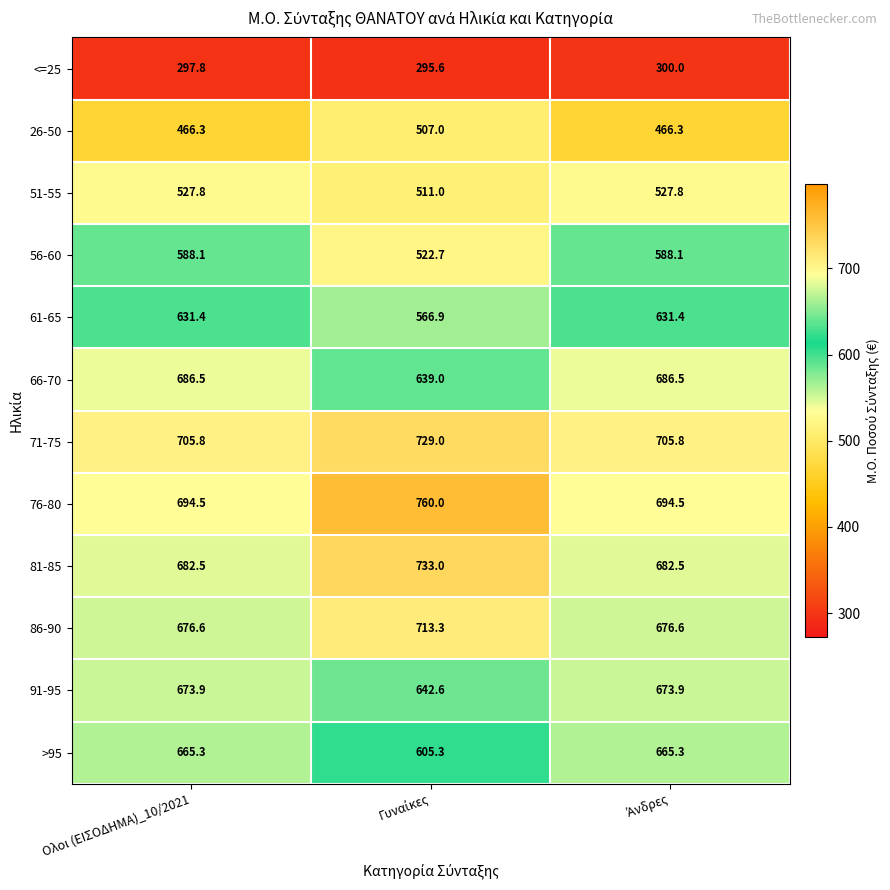

How many categories are shown in the chart?

3